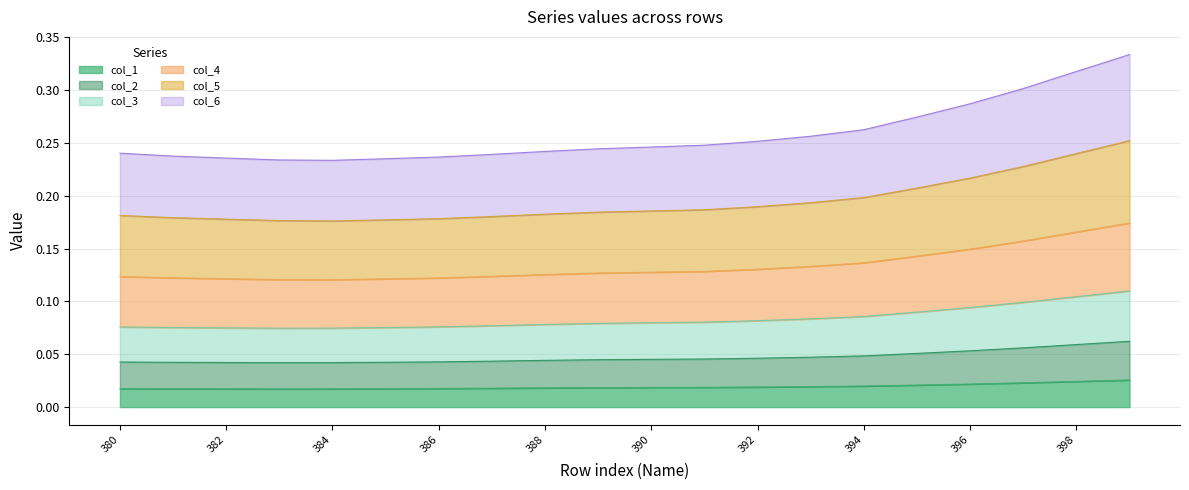

Does the chart have visible grid lines?

Yes